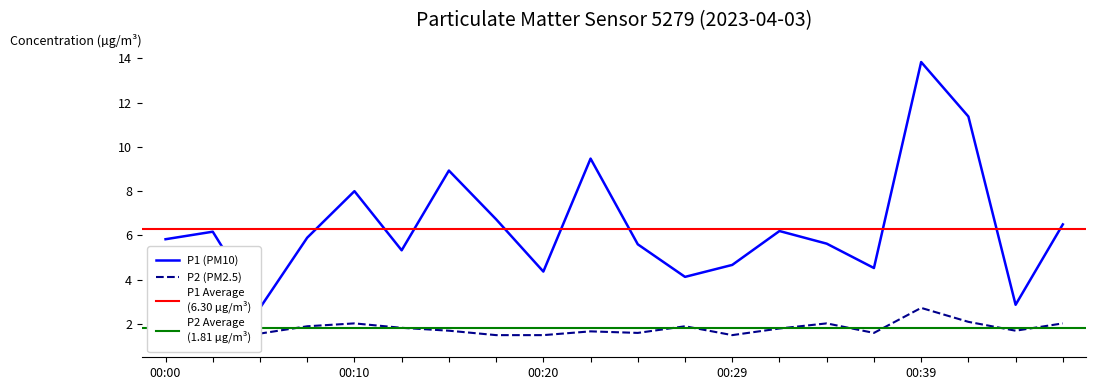

Is it true that P2 equals 1.9 at 00:27?

True